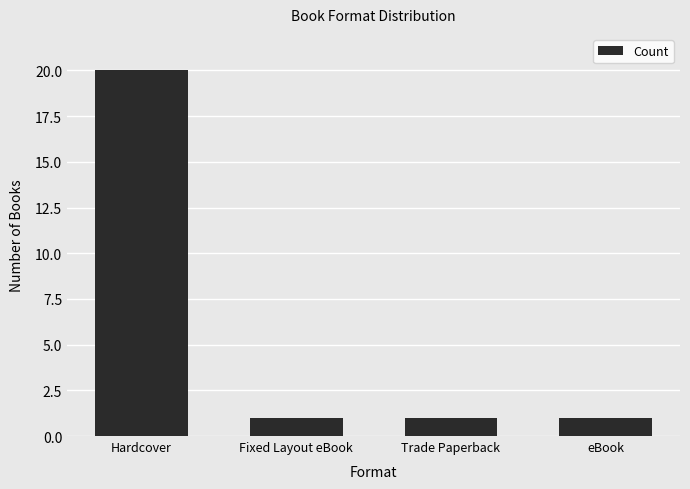

What is the ratio of the value at eBook to the value at Fixed Layout eBook?

1.0